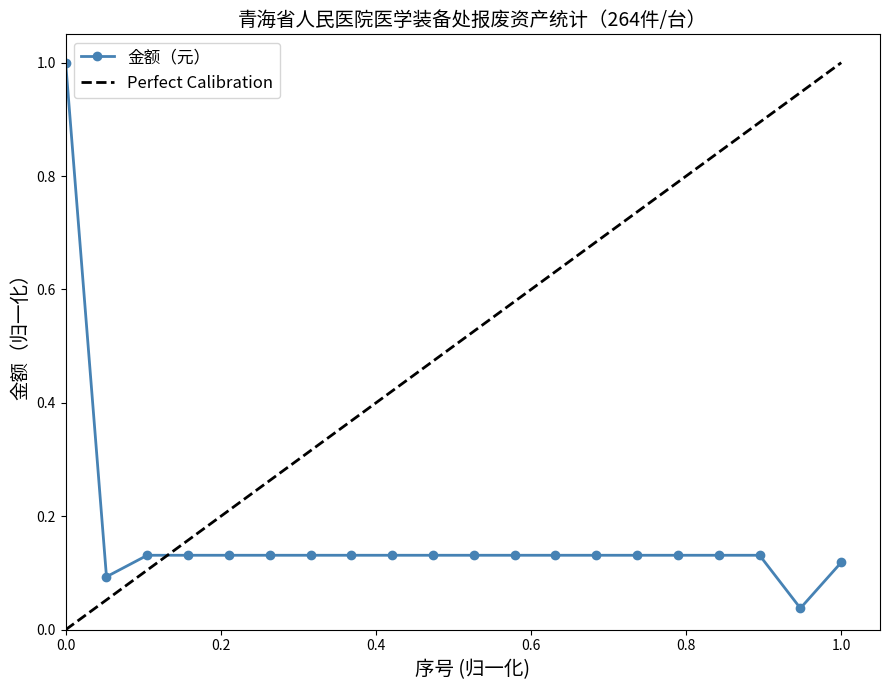

Reading right to left, what are all the values shown in this chart?

0.1	0.0	0.1	0.1	0.1	0.1	0.1	0.1	0.1	0.1	0.1	0.1	0.1	0.1	0.1	0.1	0.1	0.1	0.1	1.0